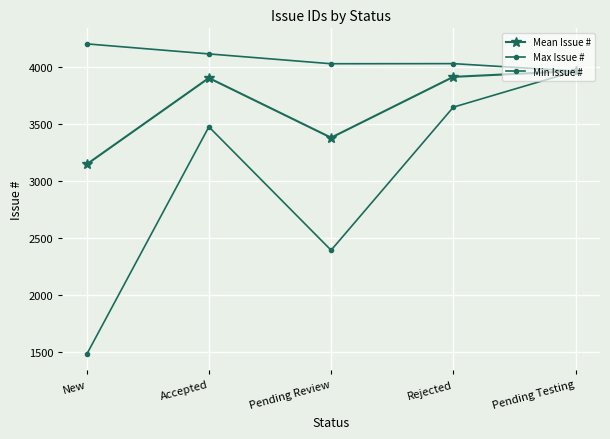

What is the label of the 3rd point from the left?

Pending Review